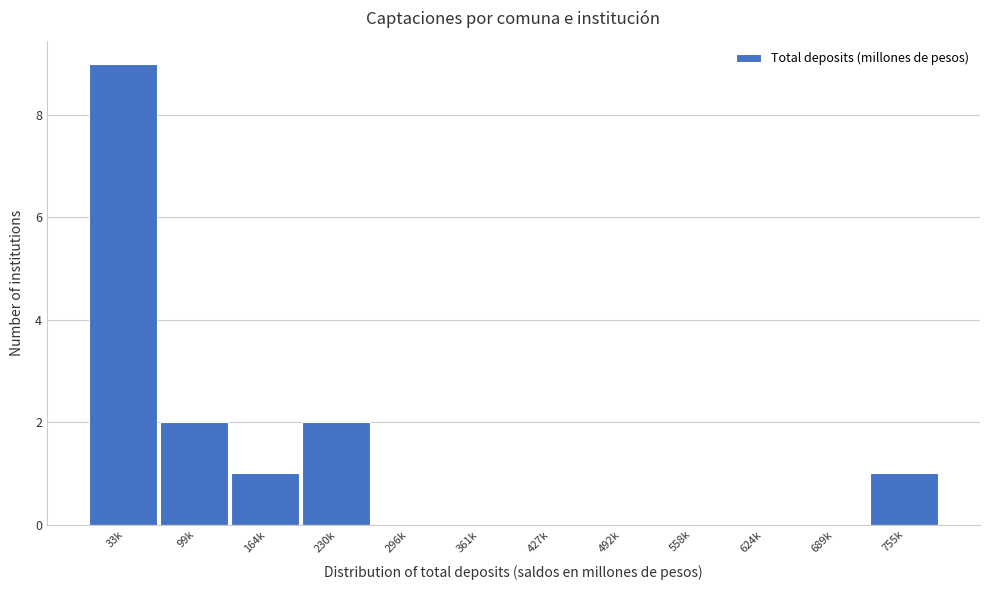

Reading left to right, what are all the values shown in this chart?

33k=9	99k=2	164k=1	230k=2	296k=0	361k=0	427k=0	492k=0	558k=0	624k=0	689k=0	755k=1